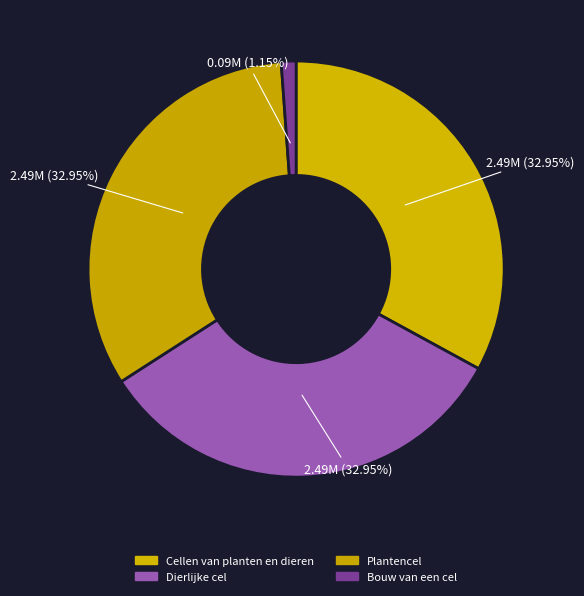

What percentage is the Cellen van planten en dieren slice, to the nearest percent?

33%